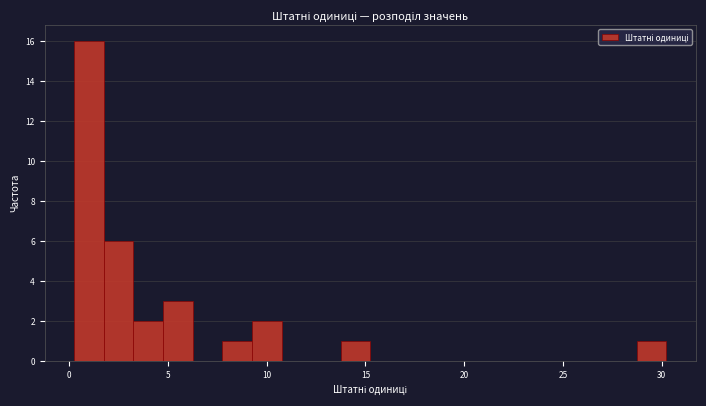

Read against the x-axis, roughly where is the centre of the tallest bar?

1.0